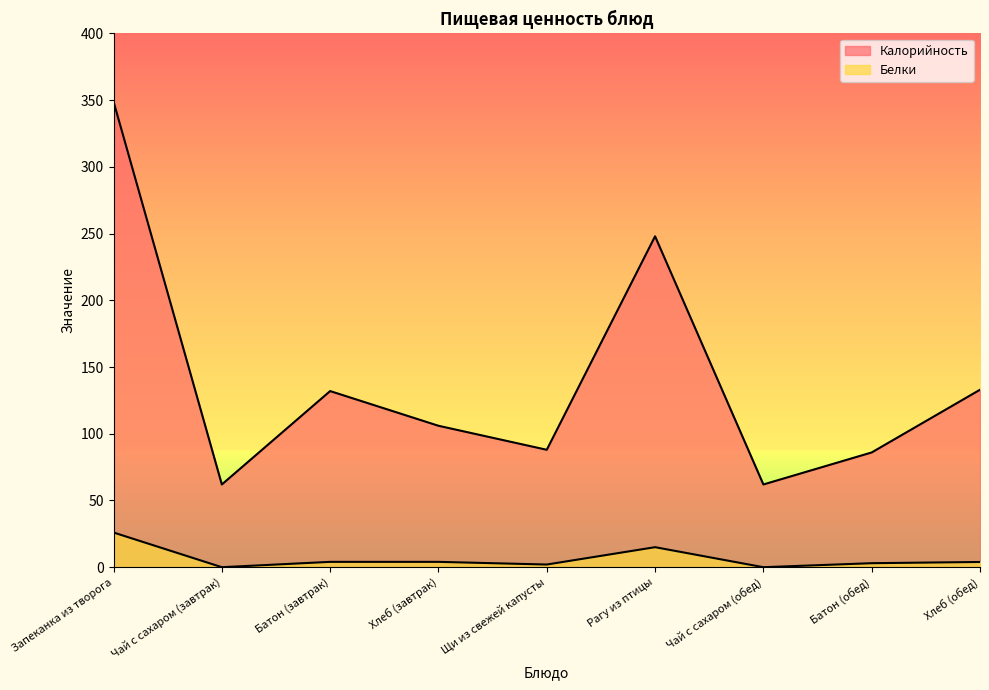

At how many categories does at least one series exceed 119?

4